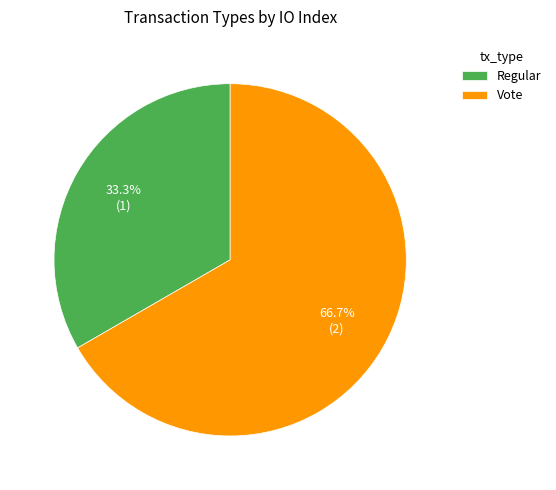

To the nearest percent, what is the average slice percentage?

50%